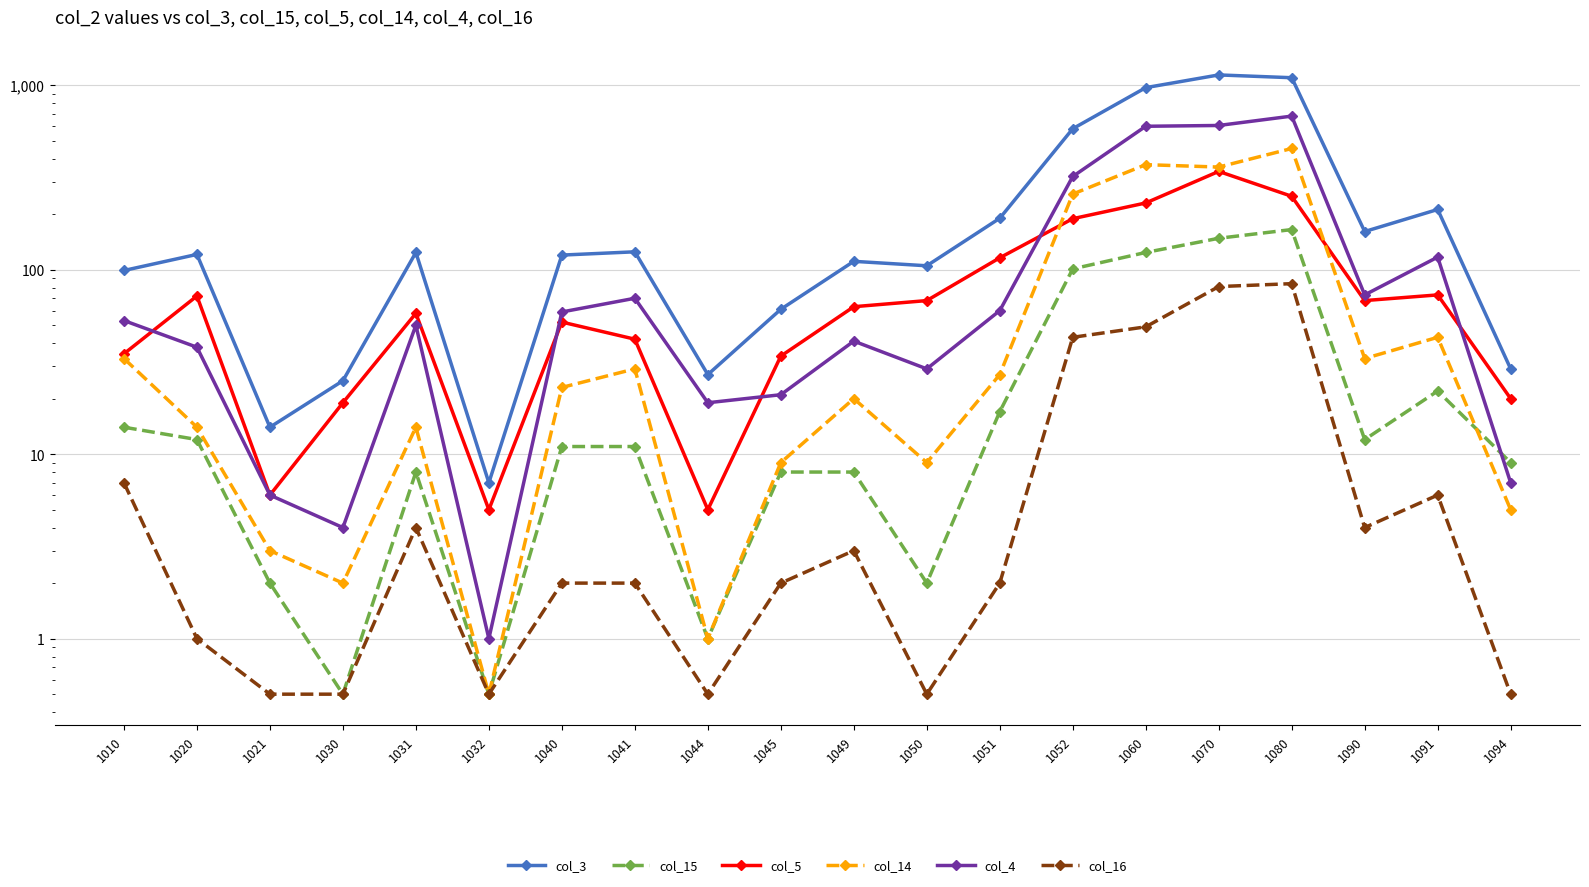

Reading left to right, transcribe all the data shown in this chart.

col_3: 1010=99.0	1020=121.0	1021=14.0	1030=25.0	1031=124.0	1032=7.0	1040=120.0	1041=125.0	1044=27.0	1045=61.0	1049=111.0	1050=105.0	1051=190.0	1052=581.0	1060=970.0	1070=1137.0	1080=1098.0	1090=161.0	1091=212.0	1094=29.0
col_15: 1010=14.0	1020=12.0	1021=2.0	1030=0.5	1031=8.0	1032=0.5	1040=11.0	1041=11.0	1044=1.0	1045=8.0	1049=8.0	1050=2.0	1051=17.0	1052=101.0	1060=124.0	1070=148.0	1080=165.0	1090=12.0	1091=22.0	1094=9.0
col_5: 1010=35.0	1020=72.0	1021=6.0	1030=19.0	1031=58.0	1032=5.0	1040=52.0	1041=42.0	1044=5.0	1045=34.0	1049=63.0	1050=68.0	1051=116.0	1052=189.0	1060=230.0	1070=341.0	1080=250.0	1090=68.0	1091=73.0	1094=20.0
col_14: 1010=33.0	1020=14.0	1021=3.0	1030=2.0	1031=14.0	1032=0.5	1040=23.0	1041=29.0	1044=1.0	1045=9.0	1049=20.0	1050=9.0	1051=27.0	1052=257.0	1060=371.0	1070=360.0	1080=454.0	1090=33.0	1091=43.0	1094=5.0
col_4: 1010=53.0	1020=38.0	1021=6.0	1030=4.0	1031=50.0	1032=1.0	1040=59.0	1041=70.0	1044=19.0	1045=21.0	1049=41.0	1050=29.0	1051=60.0	1052=320.0	1060=599.0	1070=605.0	1080=680.0	1090=73.0	1091=117.0	1094=7.0
col_16: 1010=7.0	1020=1.0	1021=0.5	1030=0.5	1031=4.0	1032=0.5	1040=2.0	1041=2.0	1044=0.5	1045=2.0	1049=3.0	1050=0.5	1051=2.0	1052=43.0	1060=49.0	1070=81.0	1080=84.0	1090=4.0	1091=6.0	1094=0.5